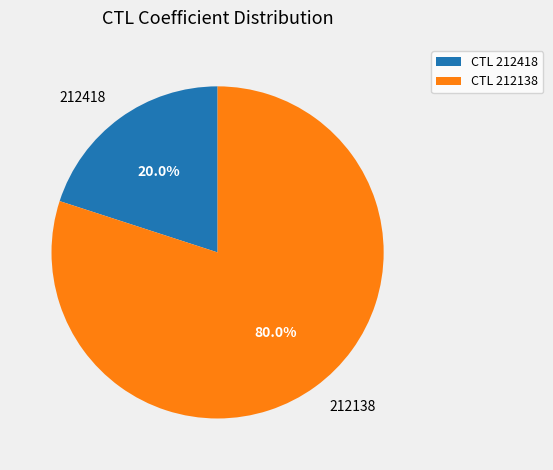

Is 212138 the majority of the pie?

Yes